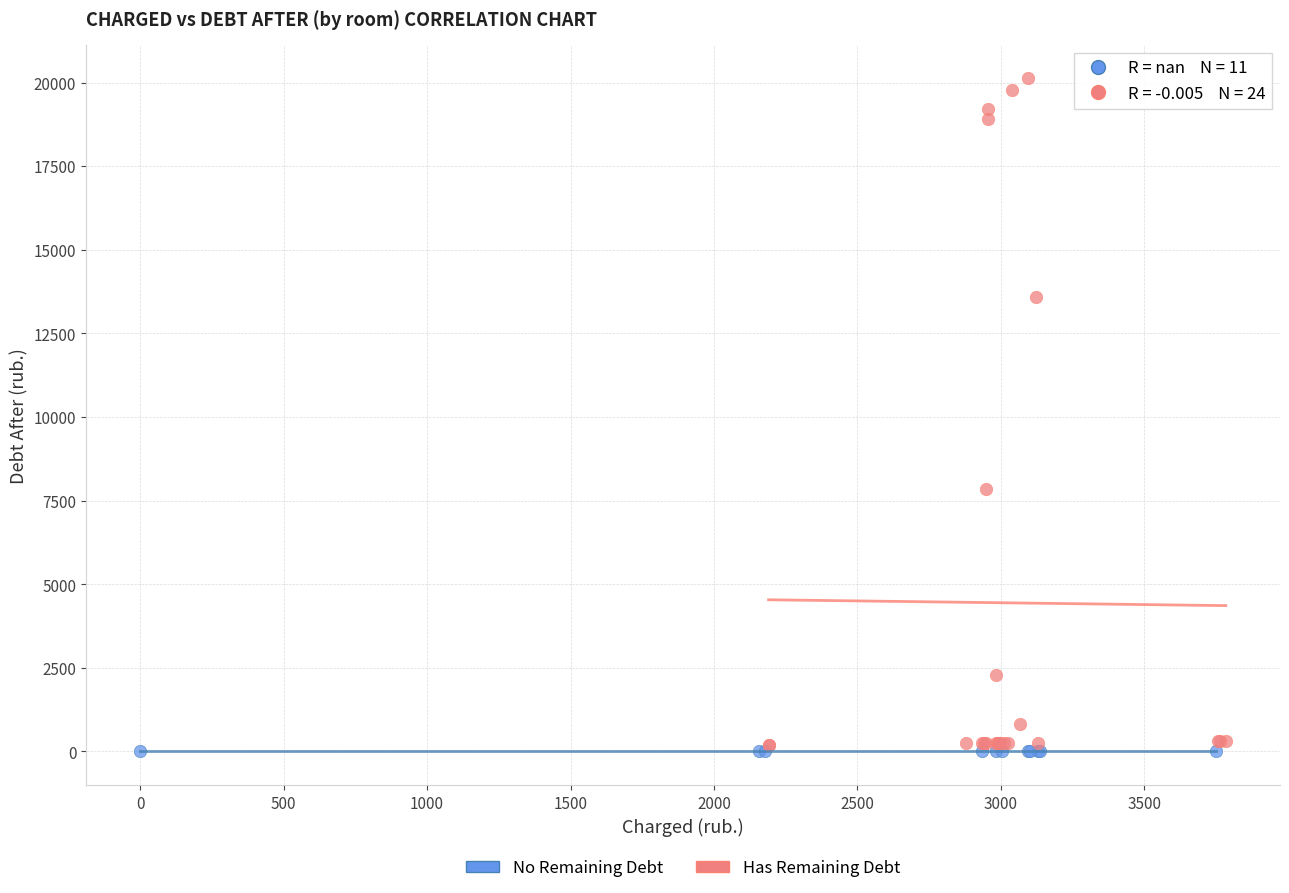

Which series contains the lowest Y value?

No Remaining Debt